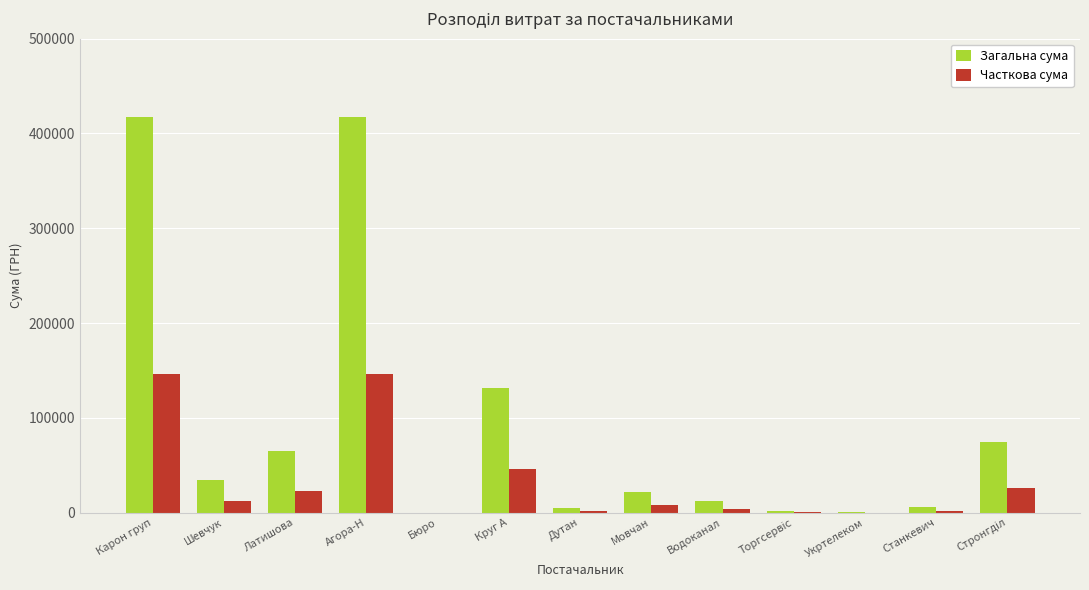

Which series changed the most between Шевчук and Станкевич?

Загальна сума